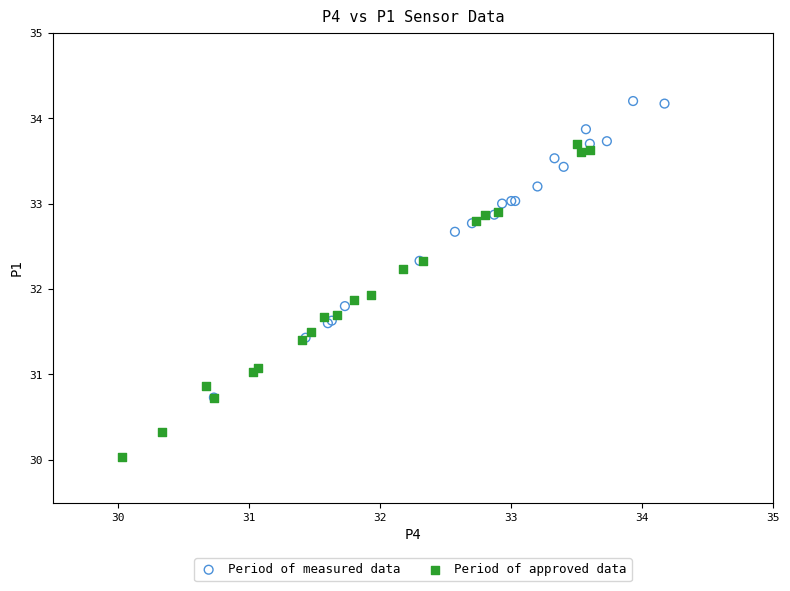

Which series contains the lowest Y value?

Period of approved data